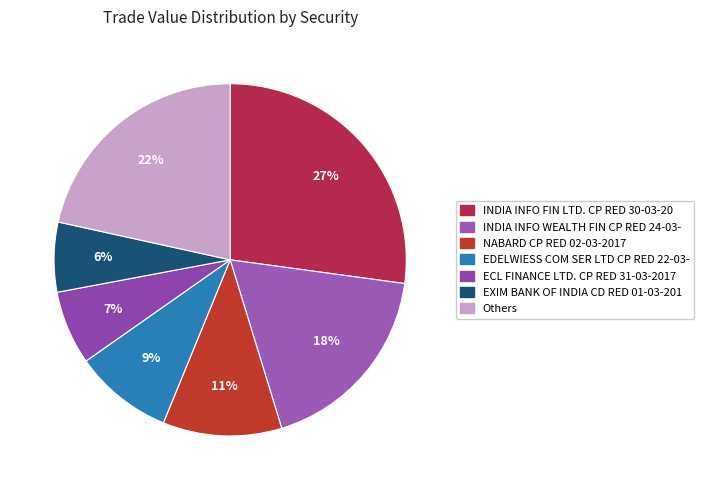

To the nearest percent, what is the difference between the largest and smallest slice percentages?

21%